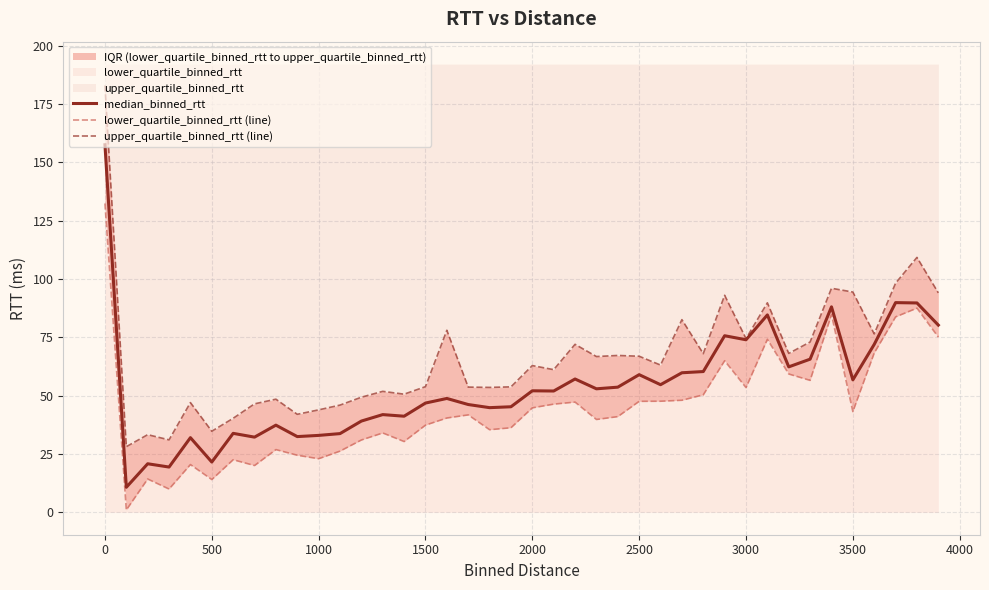

True or false: median_binned_rtt has a value of 33.0 at 1000.

True